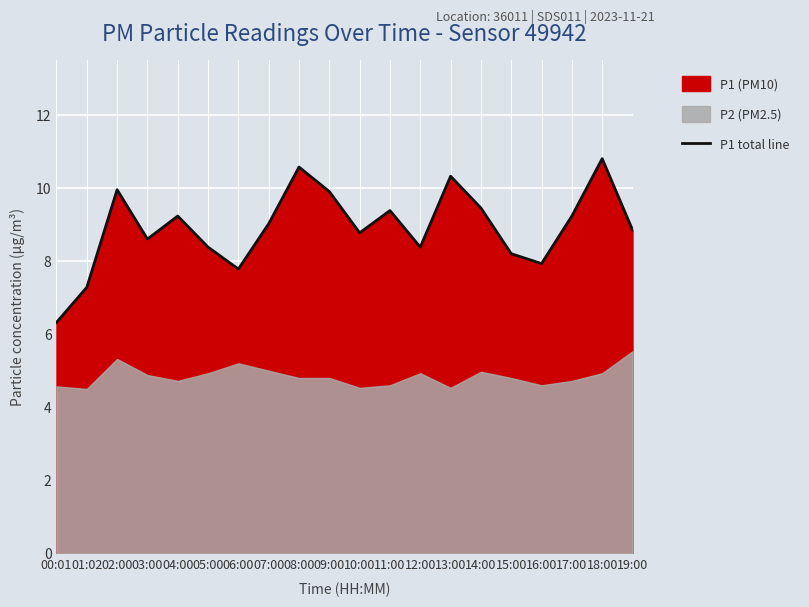

List the labels in order of value, largest first.

18:00, 08:00, 13:00, 02:00, 09:00, 14:00, 11:00, 04:00, 17:00, 07:00, 19:00, 10:00, 03:00, 05:00, 12:00, 15:00, 16:00, 06:00, 01:02, 00:01